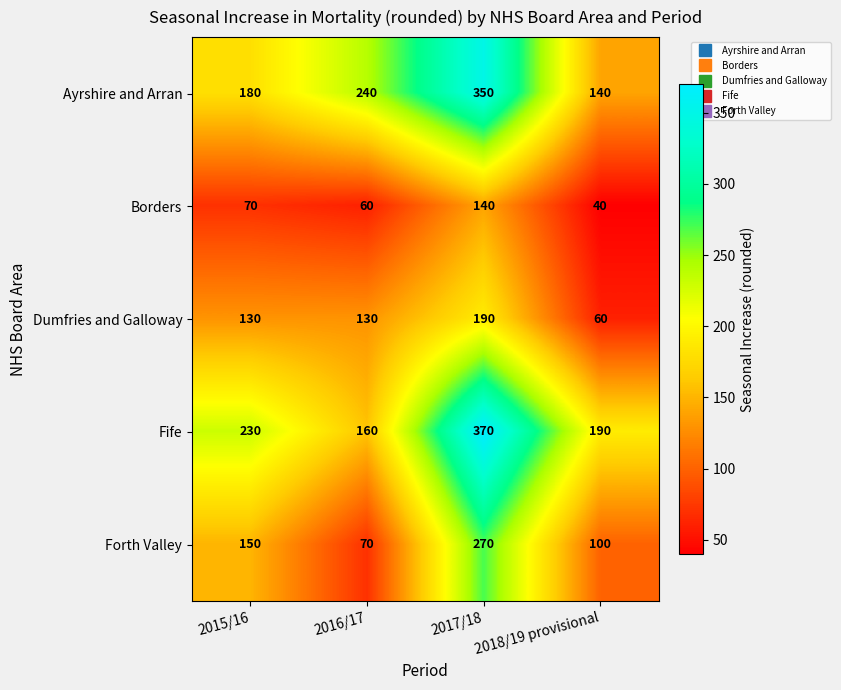

Count the Ayrshire and Arran values in the range 180 to 350.

3